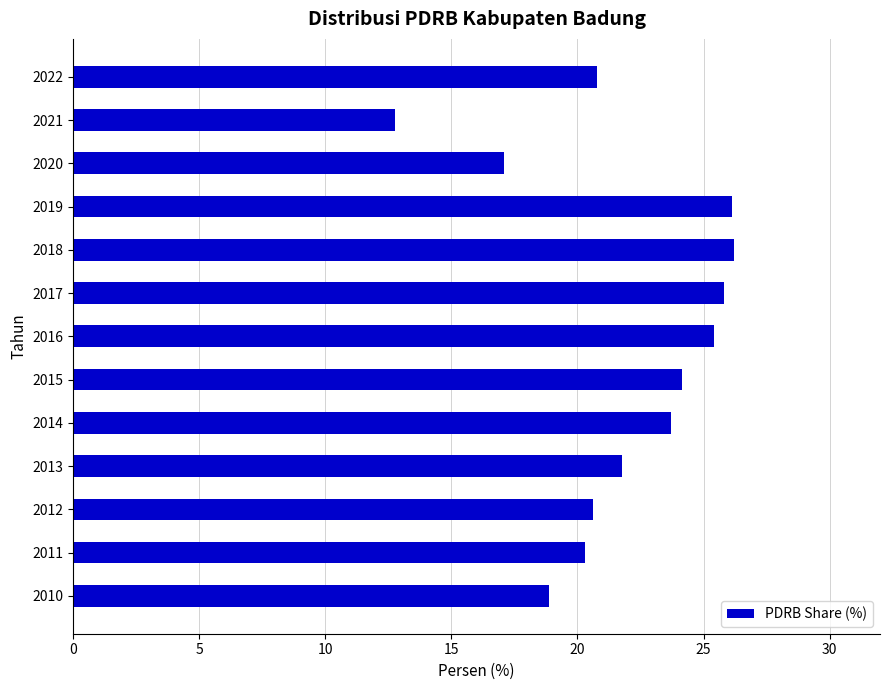

Is it true that the value at 2016 is 39.3?

False